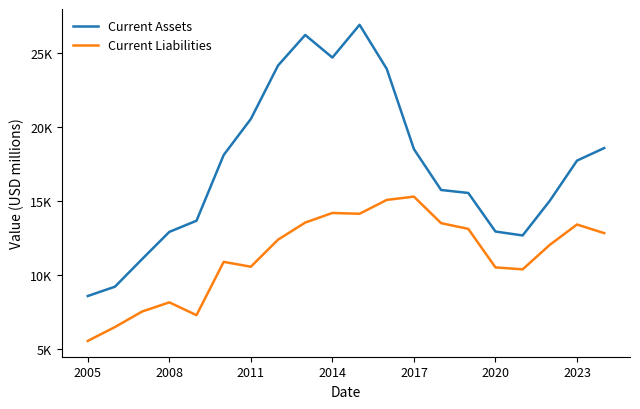

At how many categories does at least one series exceed 21866?

5